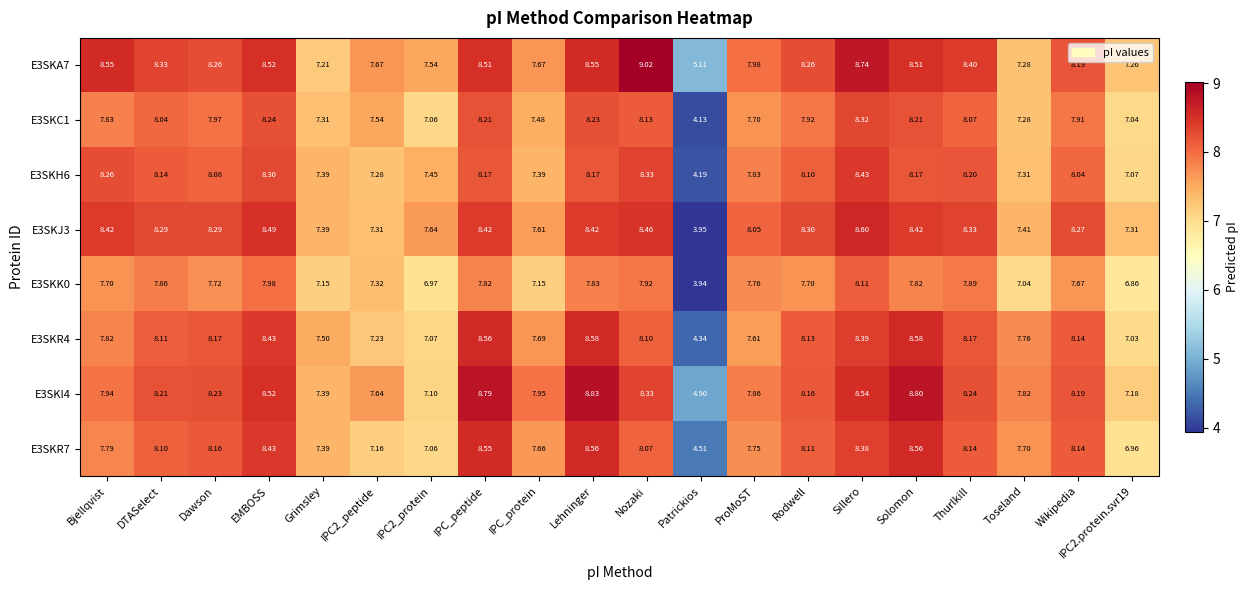

What is the total value across all series at Toseland?

59.6